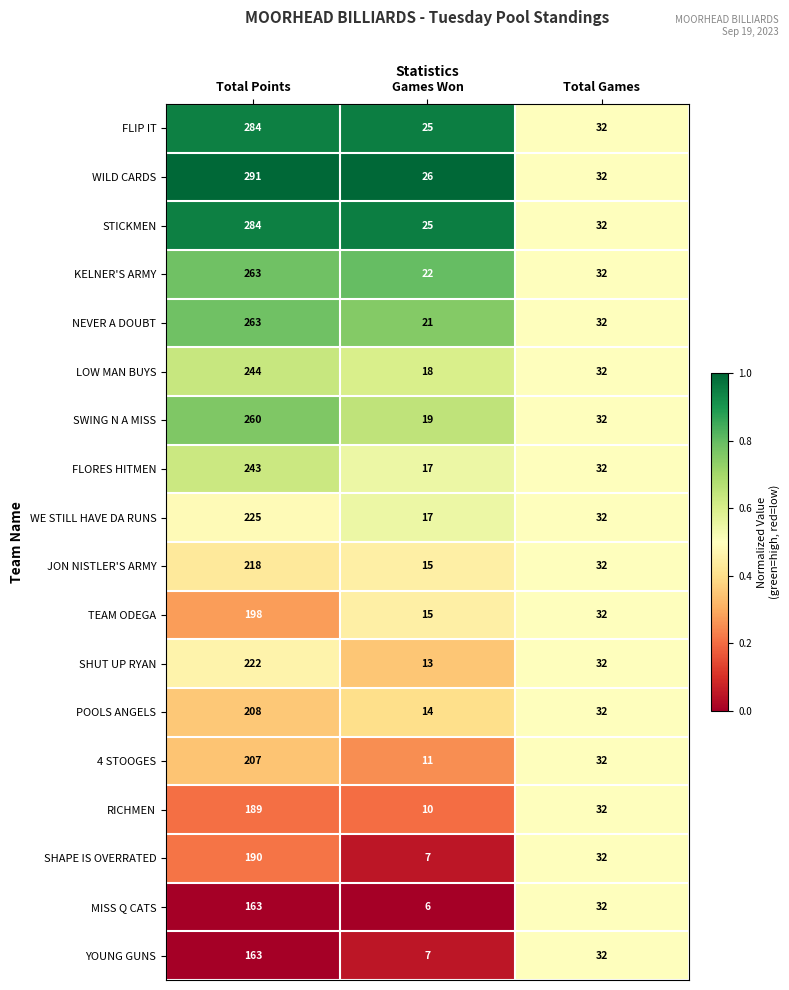

Which series has the widest spread of values?

WILD CARDS